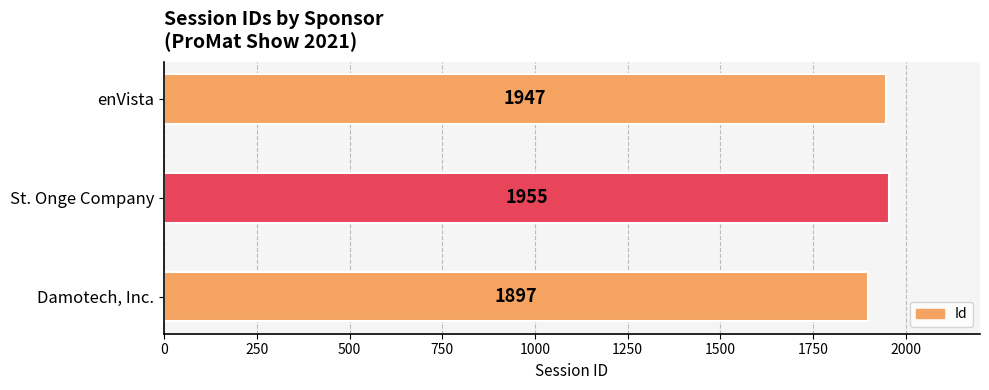

What is the change in value from St. Onge Company to enVista?

-8